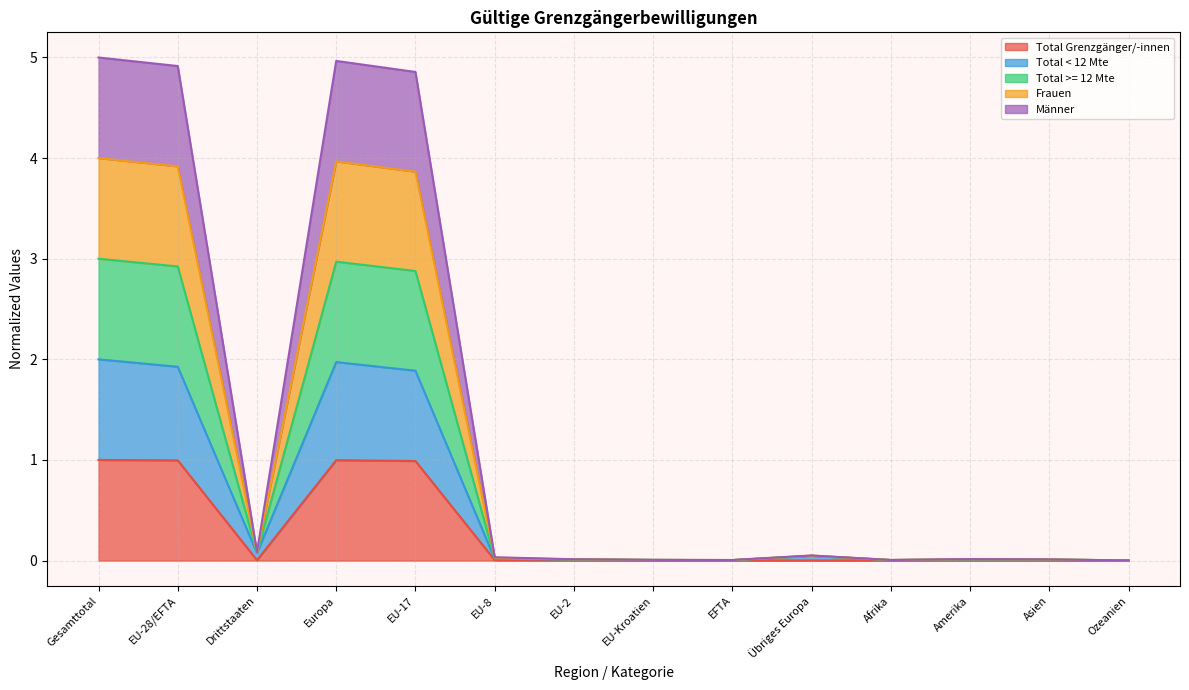

True or false: Männer and Frauen cross at least once.

False